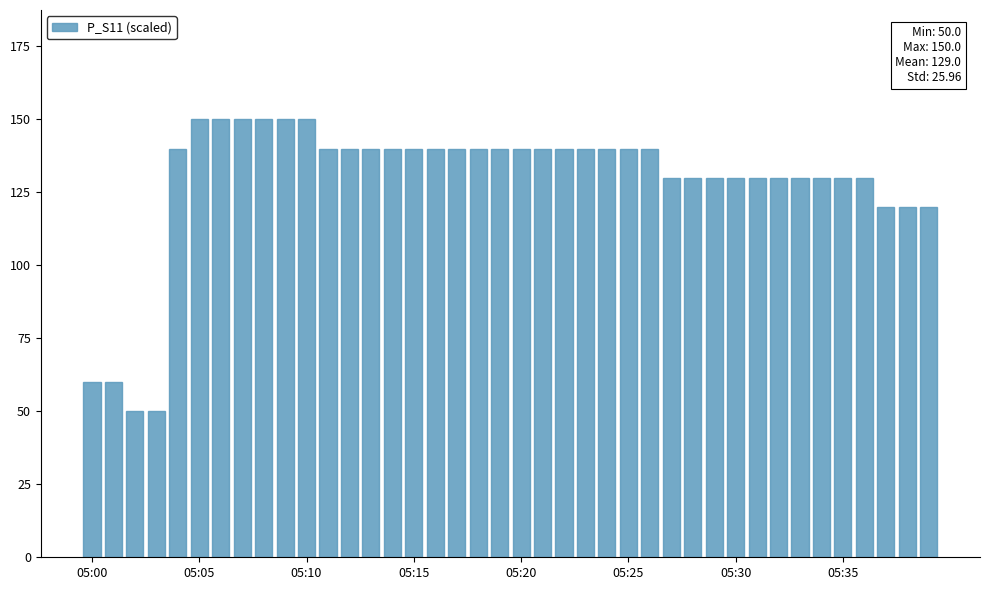

What is the difference between the maximum and second lowest values?

100.0